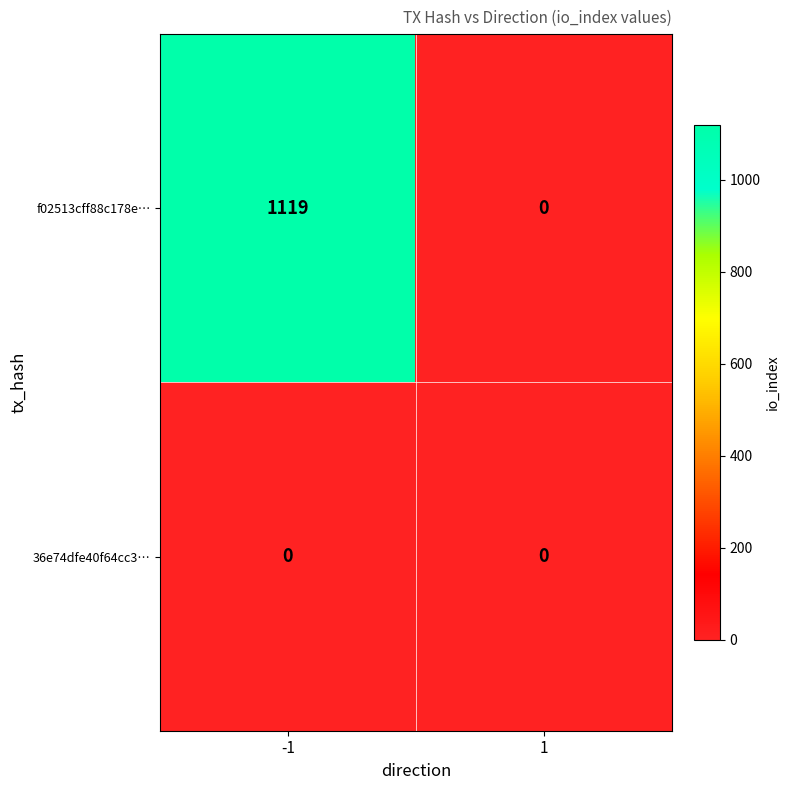

Reading right to left, list all the values displayed in this chart.

f02513cff88c178e…: 1=0	-1=1119
36e74dfe40f64cc3…: 1=0	-1=0